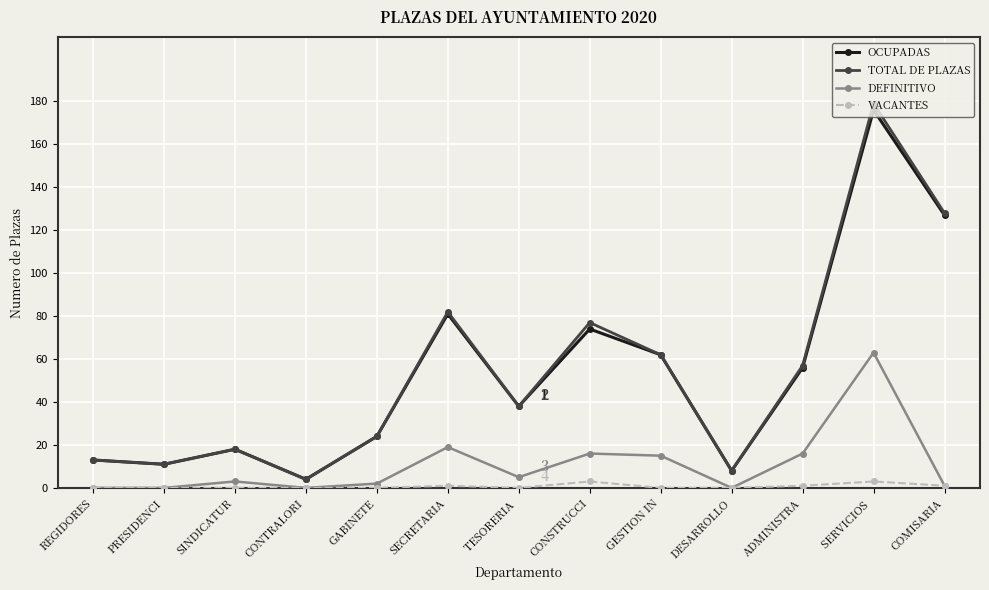

True or false: TOTAL DE PLAZAS has a value of 105 at SERVICIOS .

False